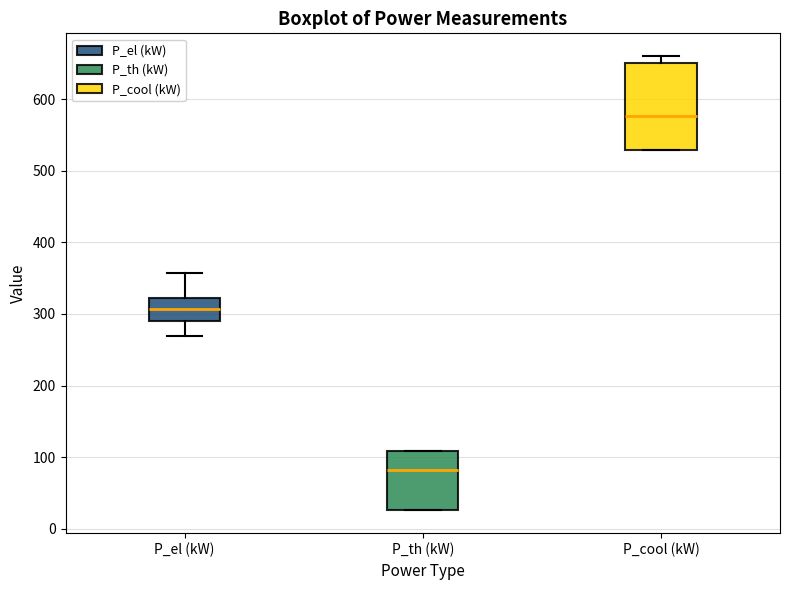

Where does the upper whisker of the box for P_el (kW) end on the y-axis? The values are not printed on the chart, so give them approximately, as read against the axis.

360